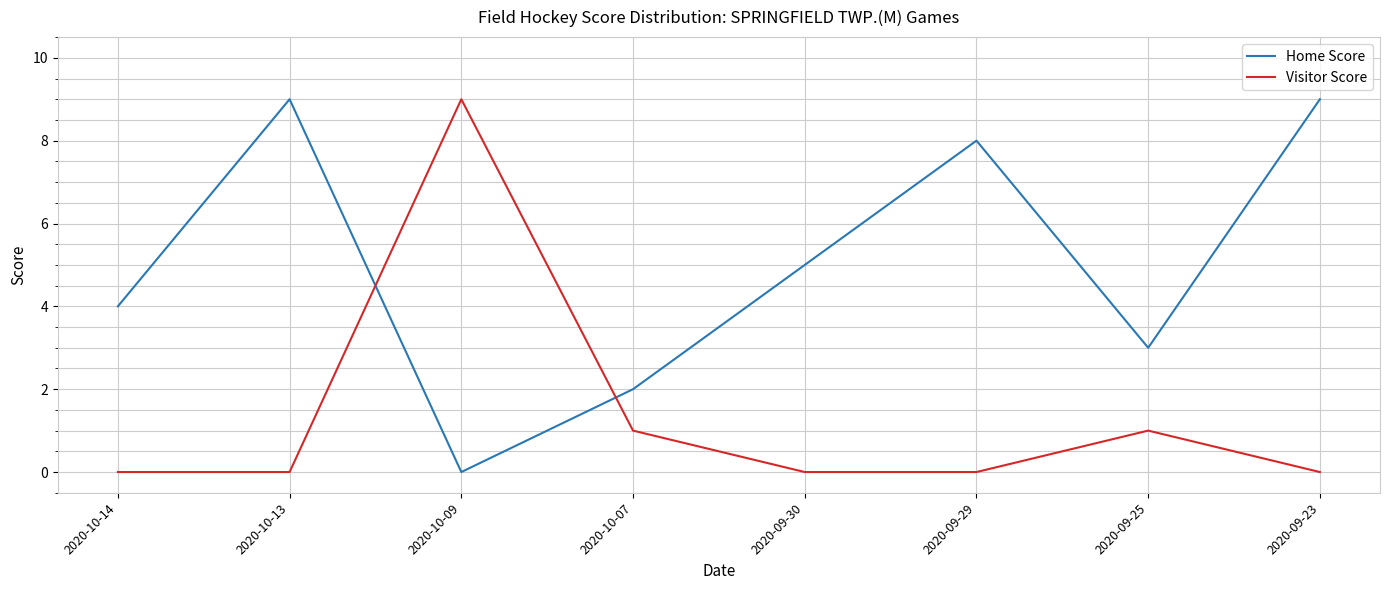

Rank the series at 2020-09-29 from lowest to highest value.

Visitor Score, Home Score